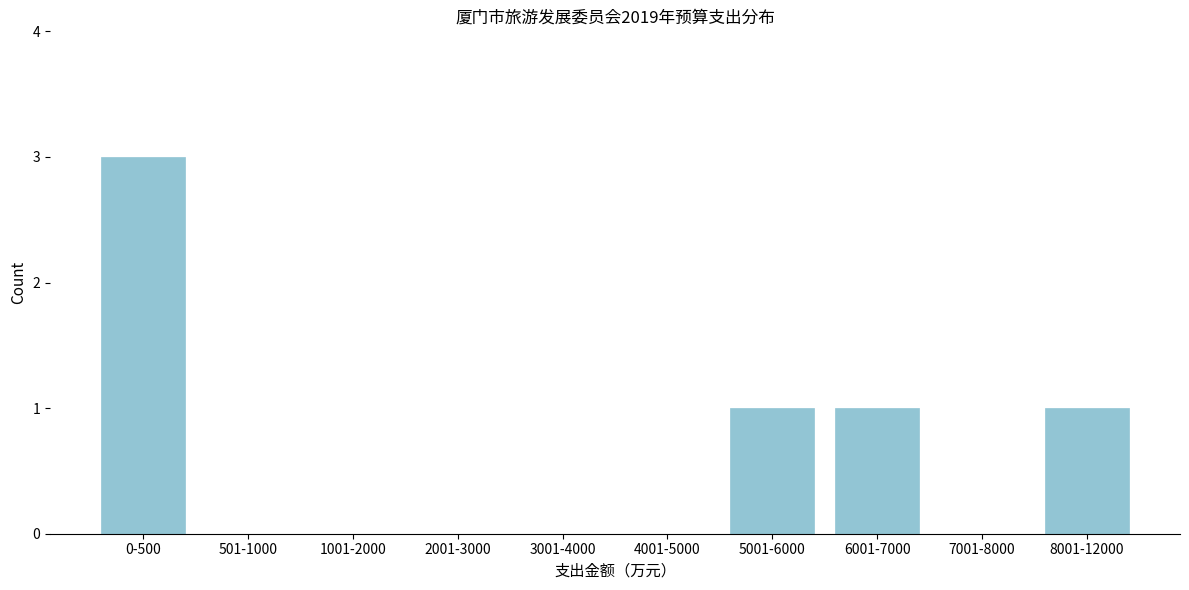

Reading left to right, list all the values displayed in this chart.

0-500=3	501-1000=0	1001-2000=0	2001-3000=0	3001-4000=0	4001-5000=0	5001-6000=1	6001-7000=1	7001-8000=0	8001-12000=1